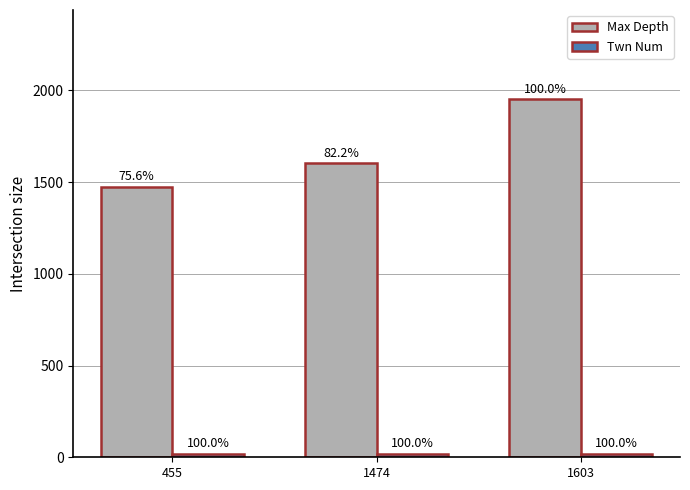

At which label is Max Depth closest to 1712?

1474